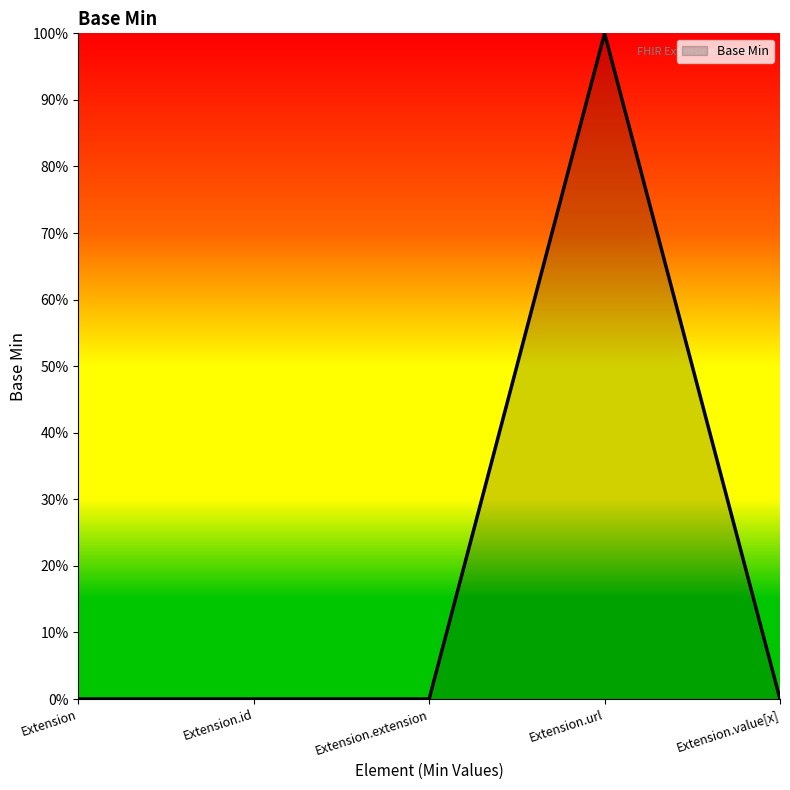

Does the chart display data point markers on the line(s)?

No